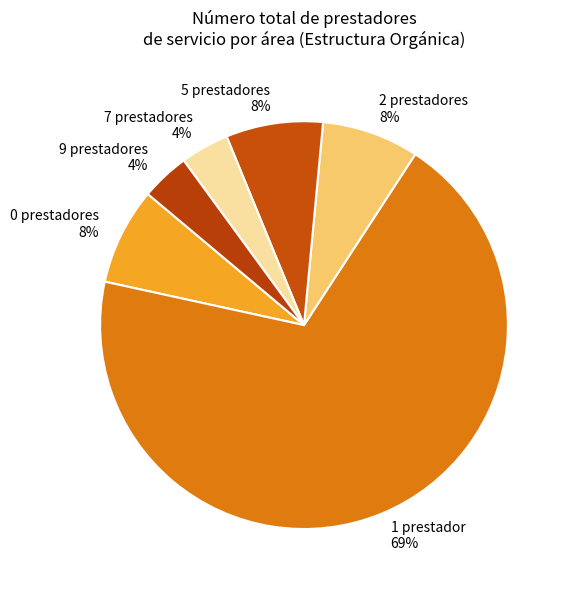

To the nearest percent, what percentage of the pie is 9 prestadores?

4%